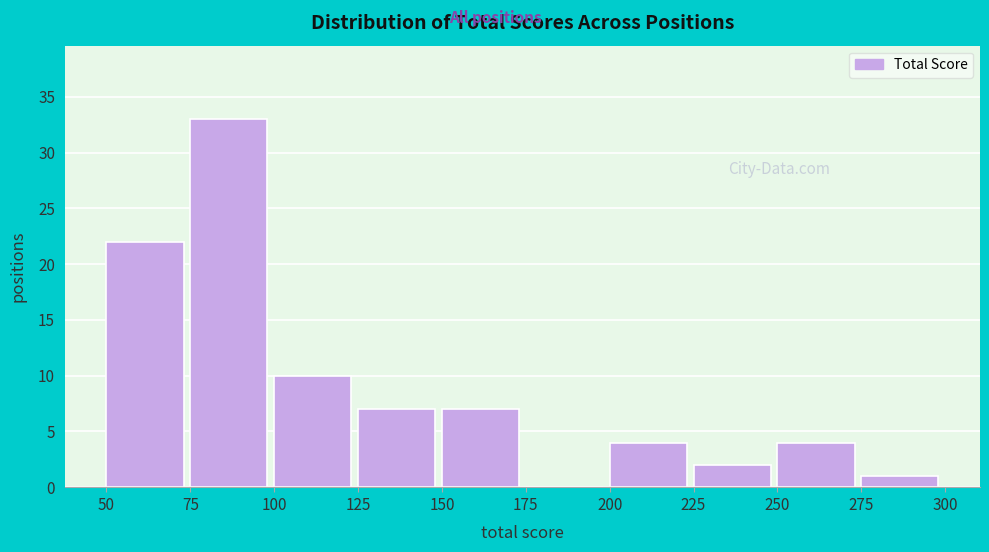

Reading left to right, transcribe this chart: for each bar, give the range it covers on the x-axis and its height. The values are not printed on the chart, so give them approximately, as read against the axis.

50 to 75: 22
75 to 100: 33
100 to 125: 10
125 to 150: 7
150 to 175: 7
175 to 200: 0
200 to 225: 4
225 to 250: 2
250 to 275: 4
275 to 300: 1